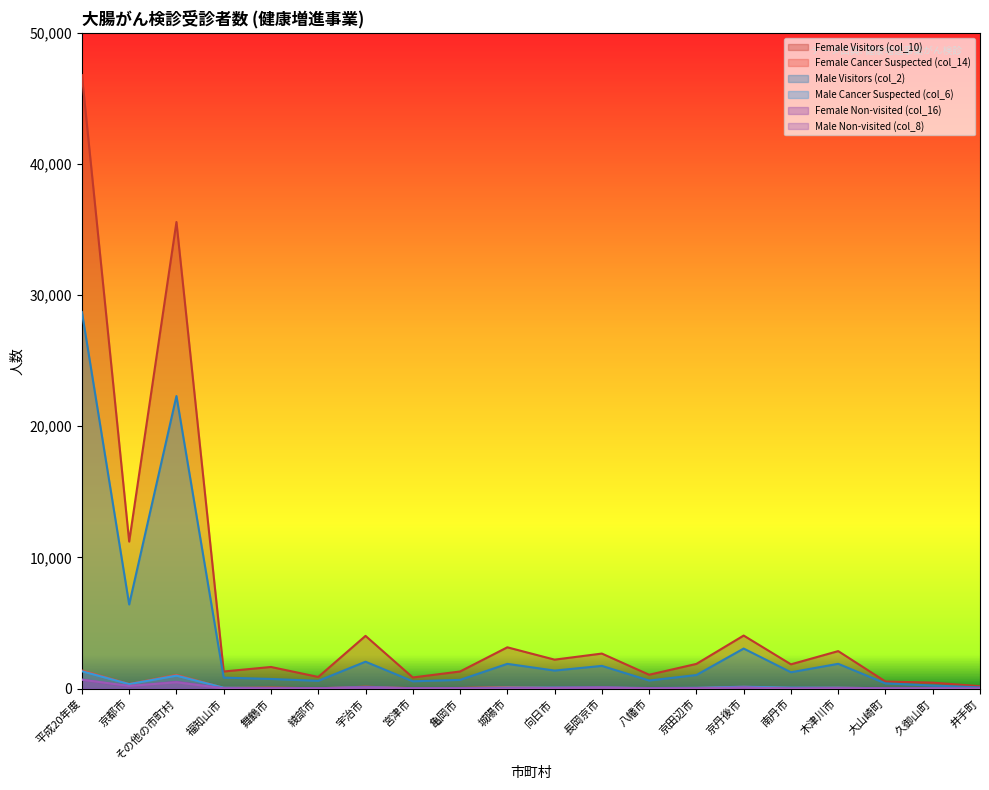

What is the label of the 9th point from the left?

亀岡市